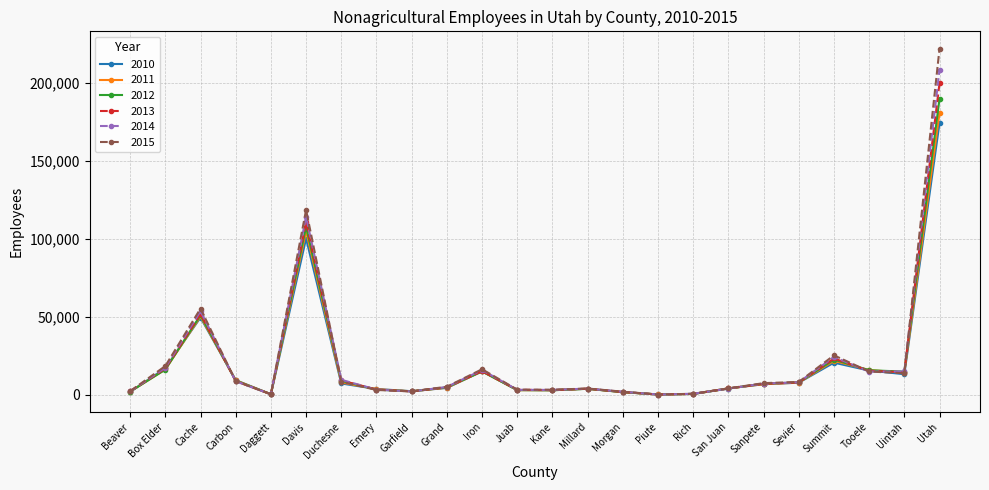

At how many categories does at least one series exceed 193690?

1